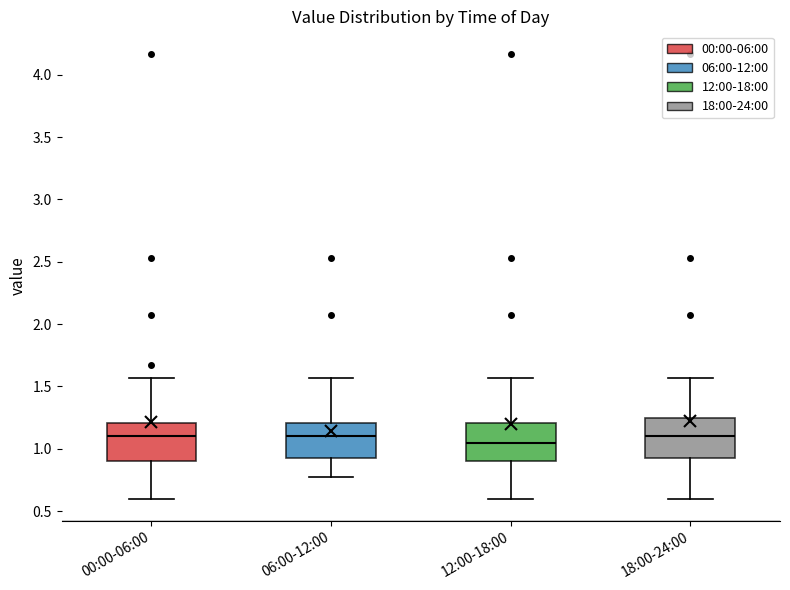

Which box has the lowest median line?

12:00-18:00